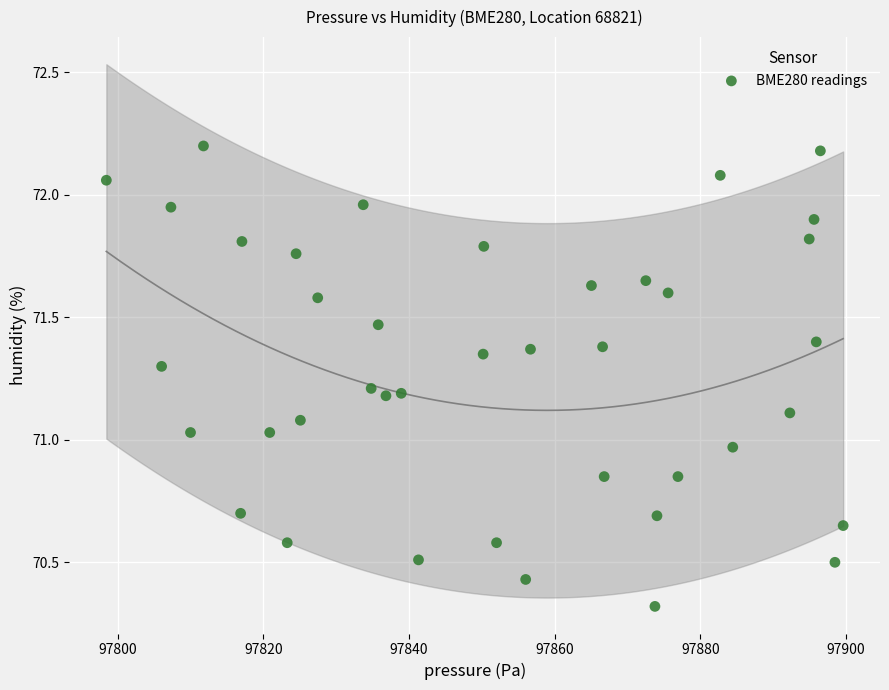

What is the range of X values (max minus min)?

101.2